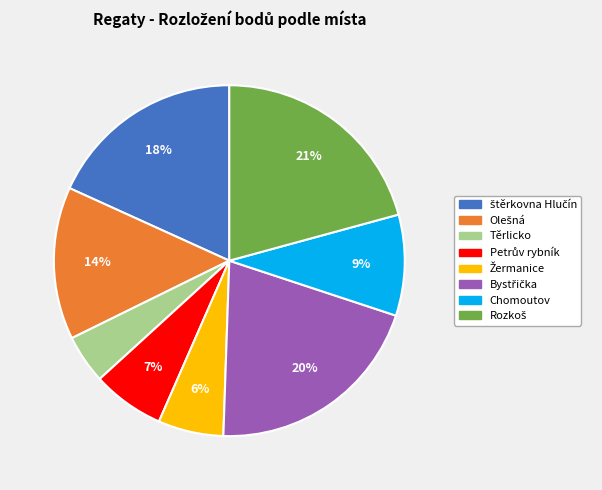

What percentage is the Chomoutov slice, to the nearest percent?

9%